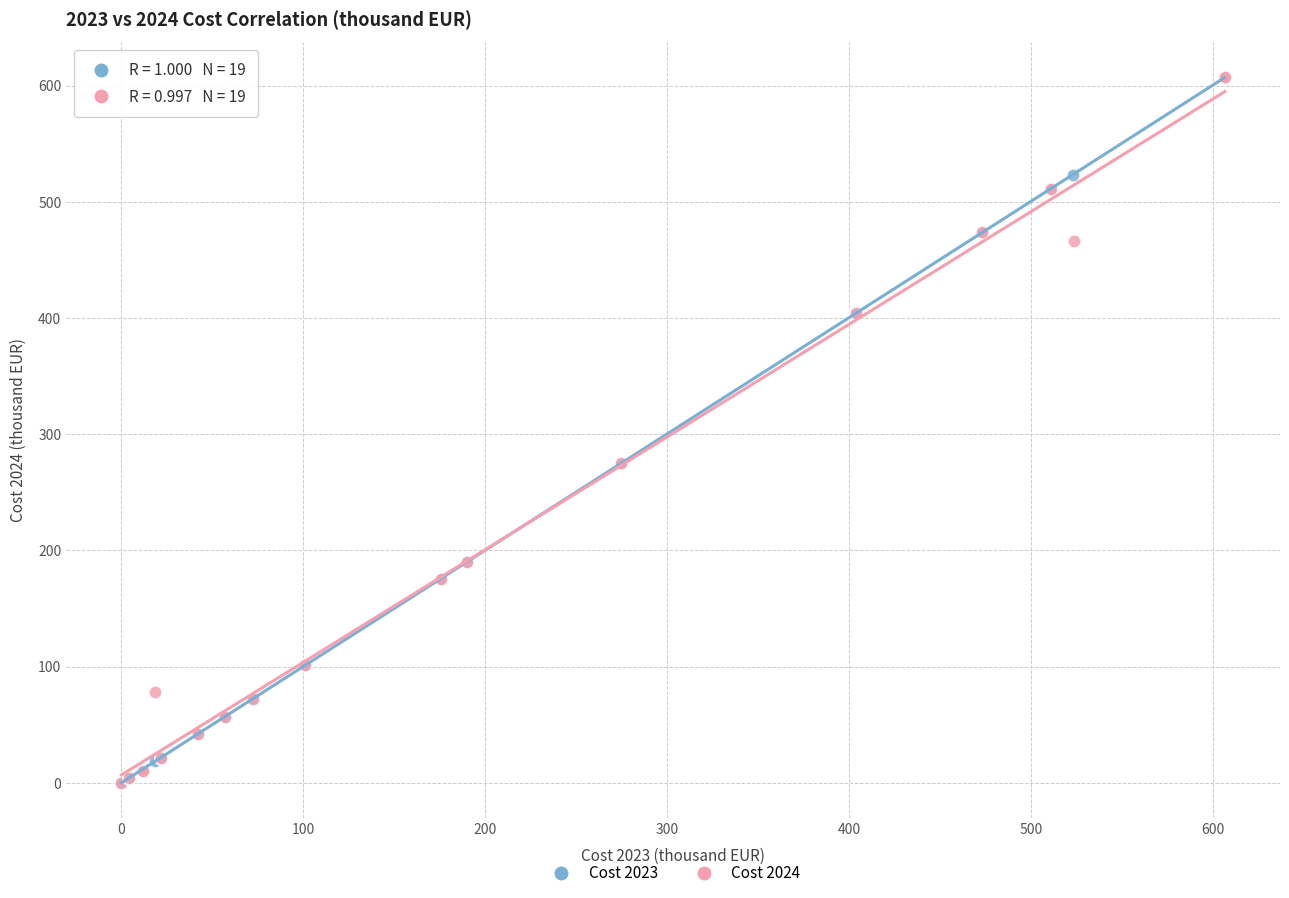

Which series has the largest Y range (max minus min)?

Cost 2024